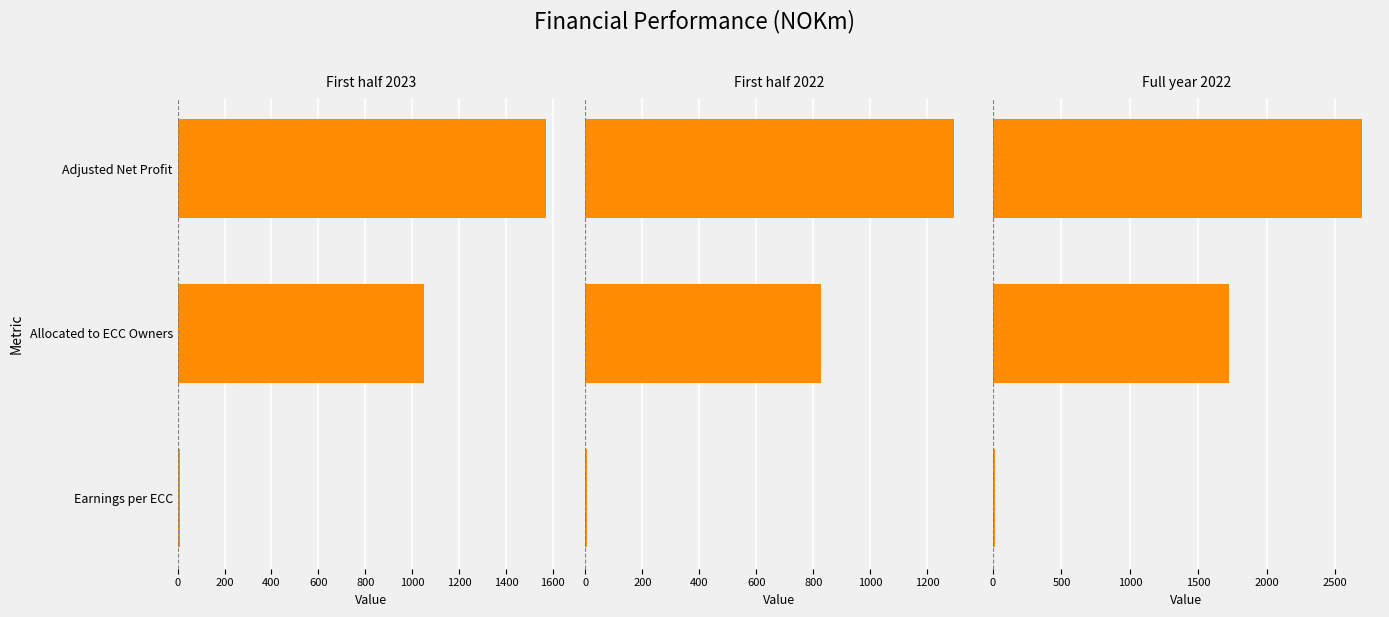

Read the First half 2022 value at Allocated to ECC Owners.

827.0